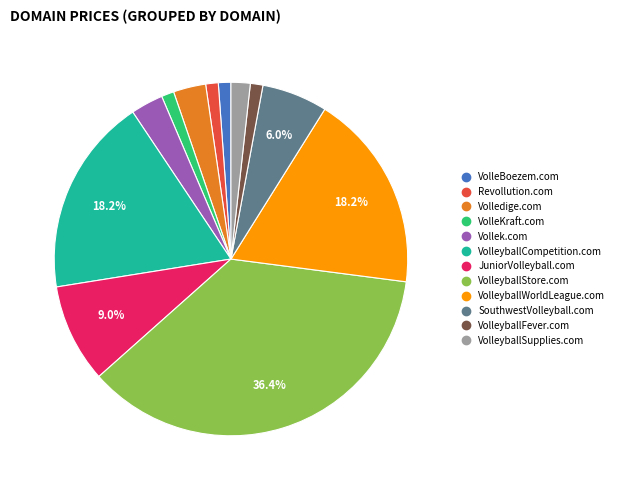

To the nearest percent, what is the difference between the largest and smallest slice percentages?

35%